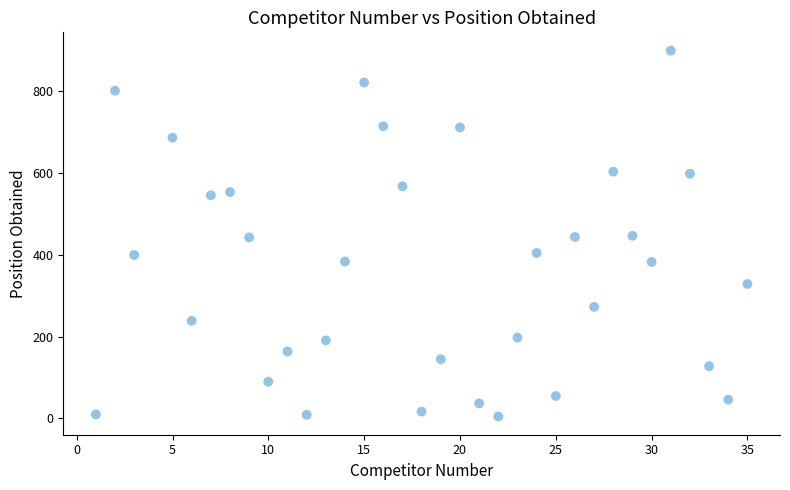

What is the range of Y values (max minus min)?

895